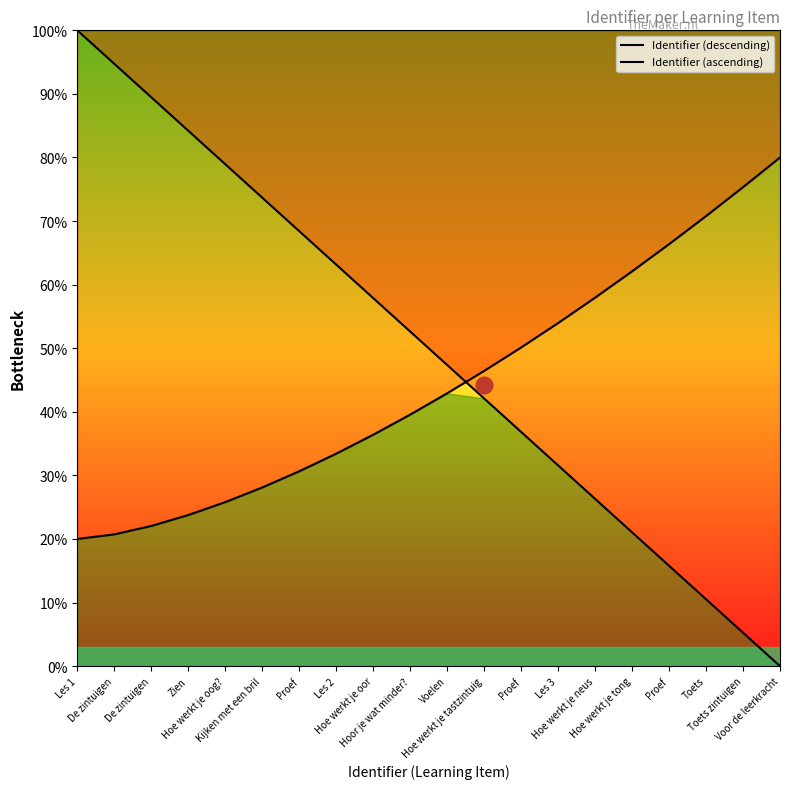

Is the value of Identifier (ascending) at De zintuigen greater than the value of Identifier (descending) at Kijken met een bril?

No